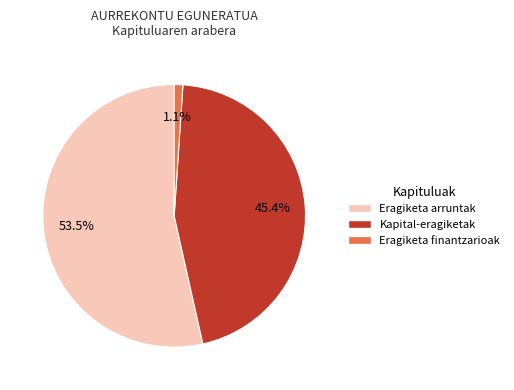

Count the number of slices in the pie.

3